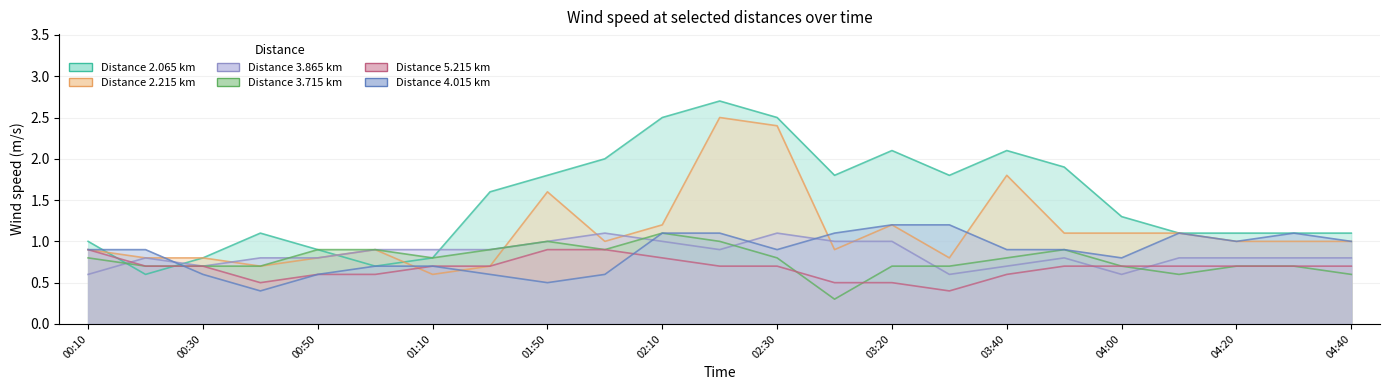

At how many categories does at least one series exceed 0?

23